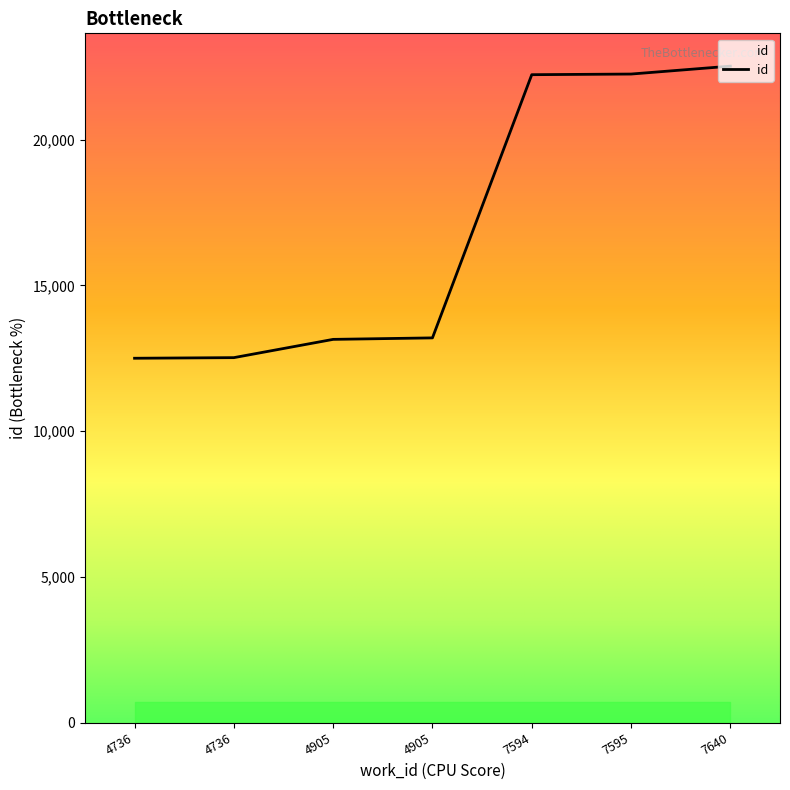

List the labels in order of value, smallest first.

4736, 4736, 4905, 4905, 7594, 7595, 7640